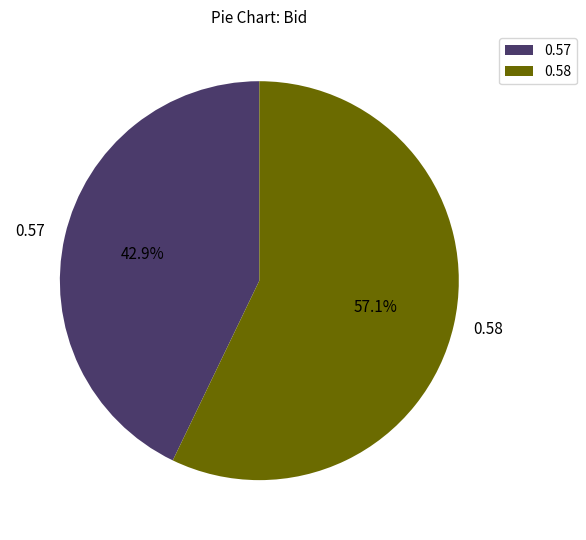

Rank the categories by value from highest to lowest.

0.58, 0.57